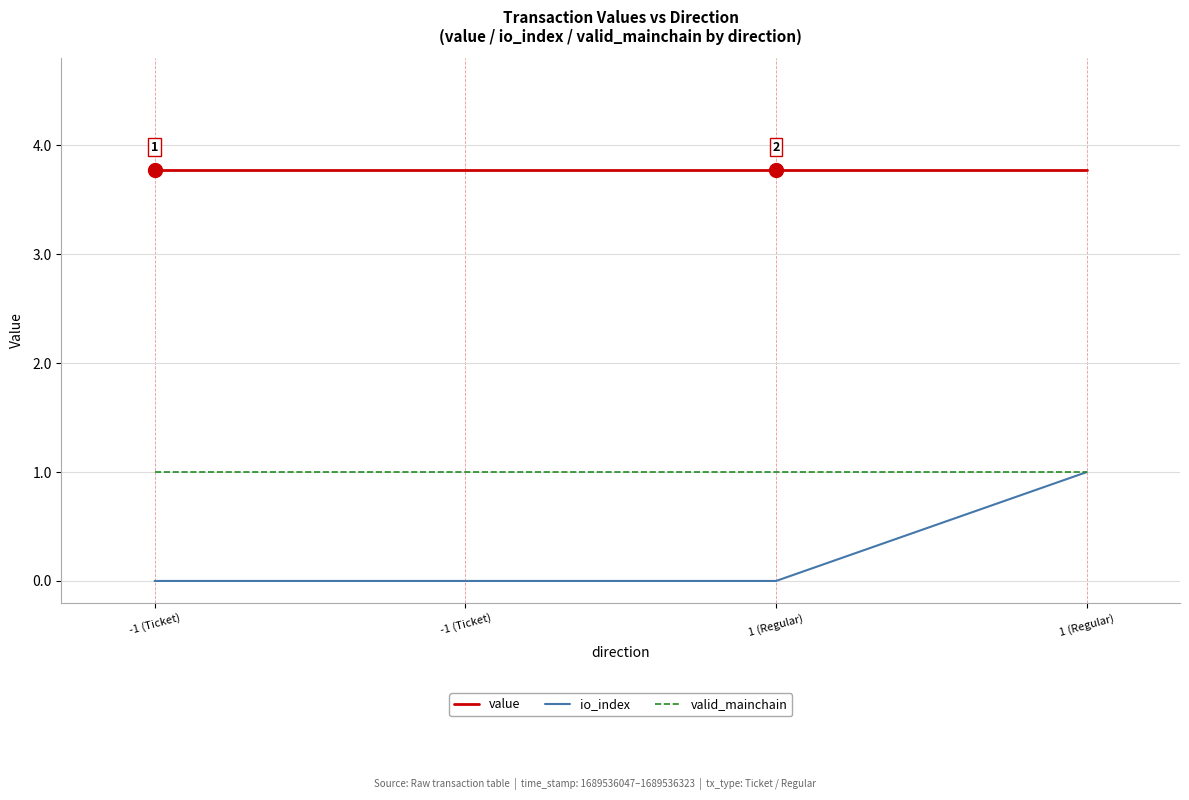

Between 1 (Regular) and 1 (Regular), which series saw the biggest shift?

io_index